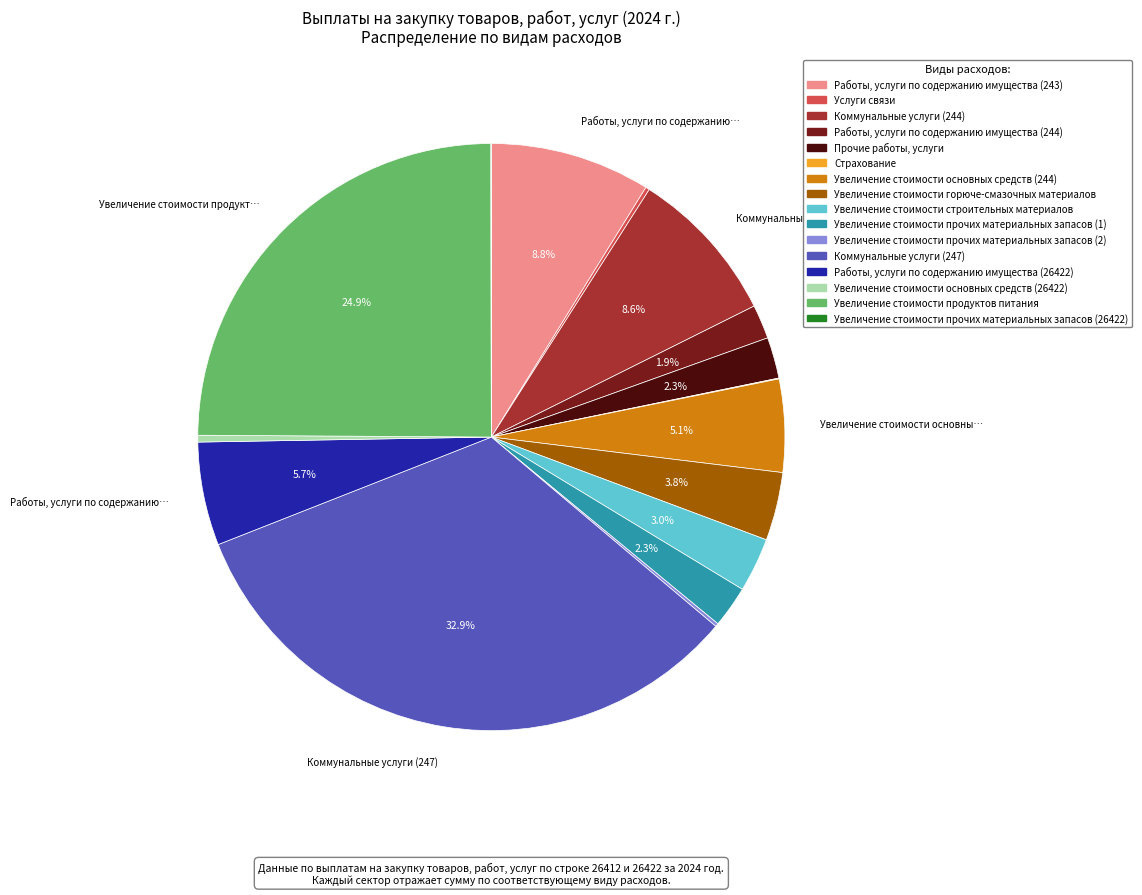

Combined, do Увеличение стоимости продуктов питания and Увеличение стоимости основных средств (26422) account for over 50%?

No